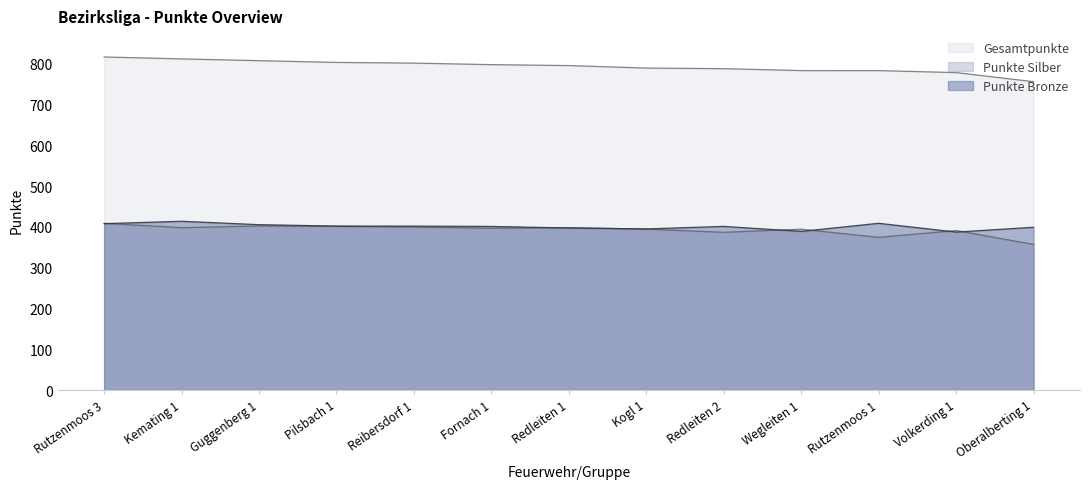

Which series has the largest range (max minus min)?

Gesamtpunkte